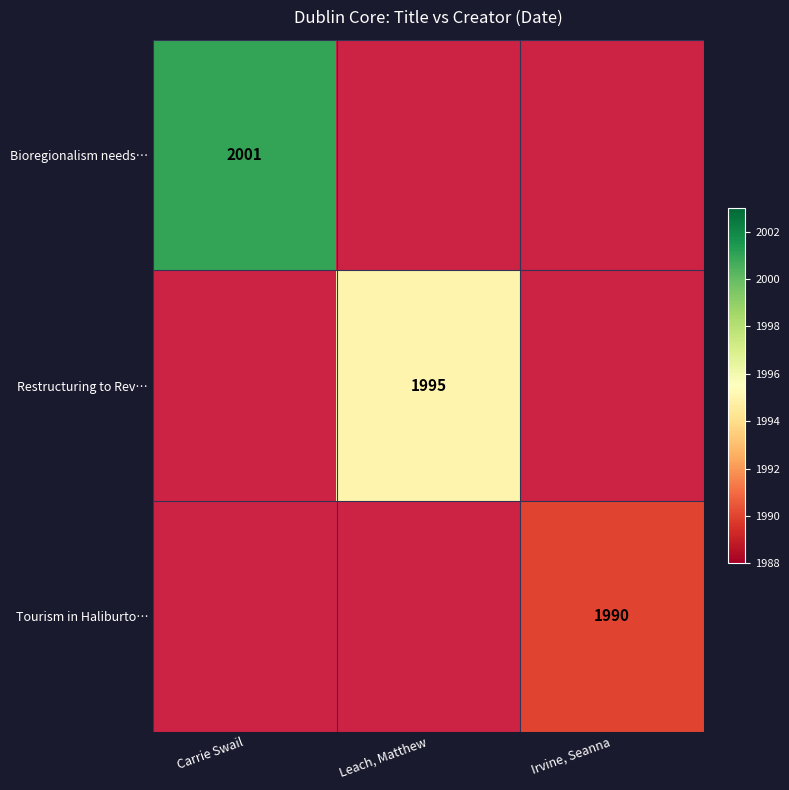

At how many categories does at least one series exceed 2000?

1